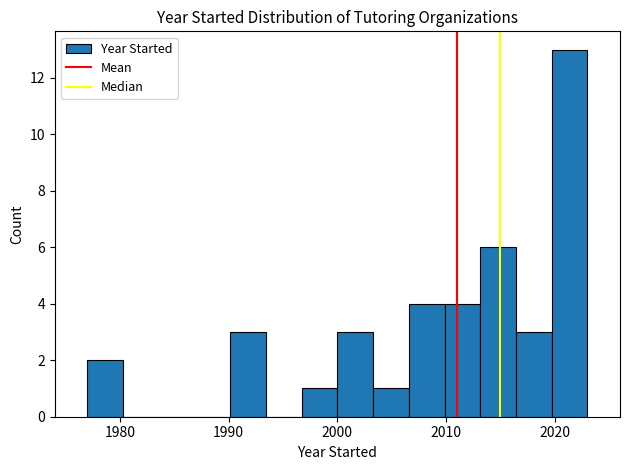

Read against the x-axis, roughly where is the centre of the tallest bar?

2021